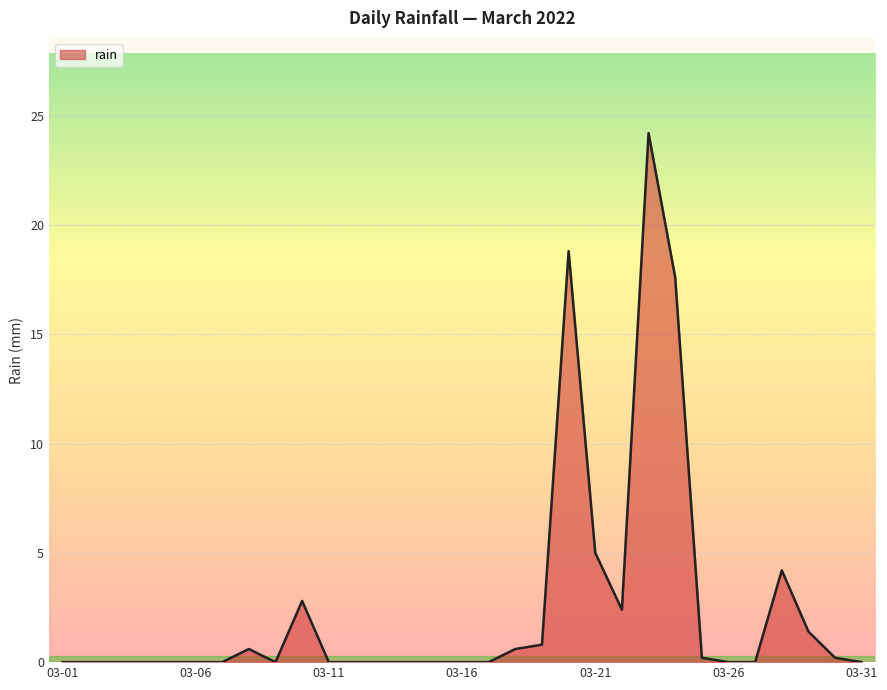

What is the difference between the maximum and minimum values?

24.2